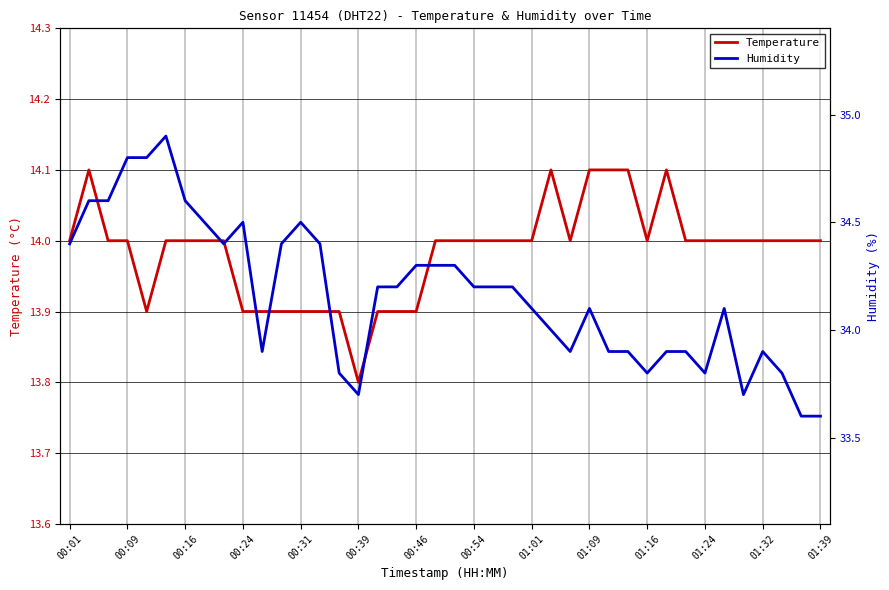

At how many categories does at least one series exceed 32?

40